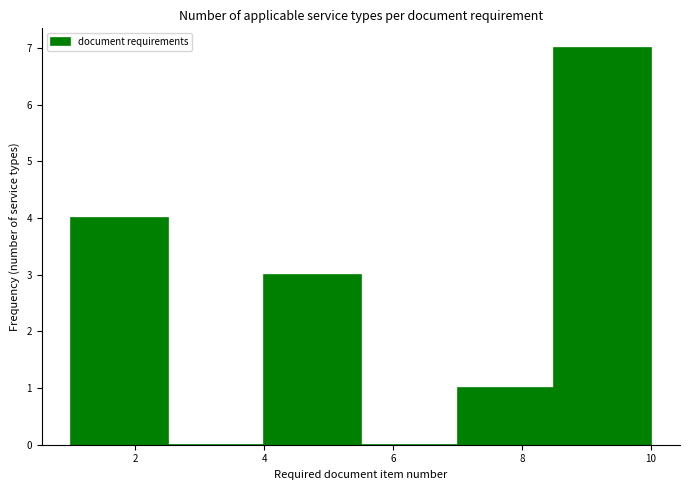

Reading left to right, list every bar in this chart as the range it spans on the x-axis followed by its height. Neither the bar edges nor the heights are printed on the chart, so give them approximately, as read against the axes.

1.0 to 2.5: 4
2.5 to 4.0: 0
4.0 to 5.5: 3
5.5 to 7.0: 0
7.0 to 8.5: 1
8.5 to 10.0: 7